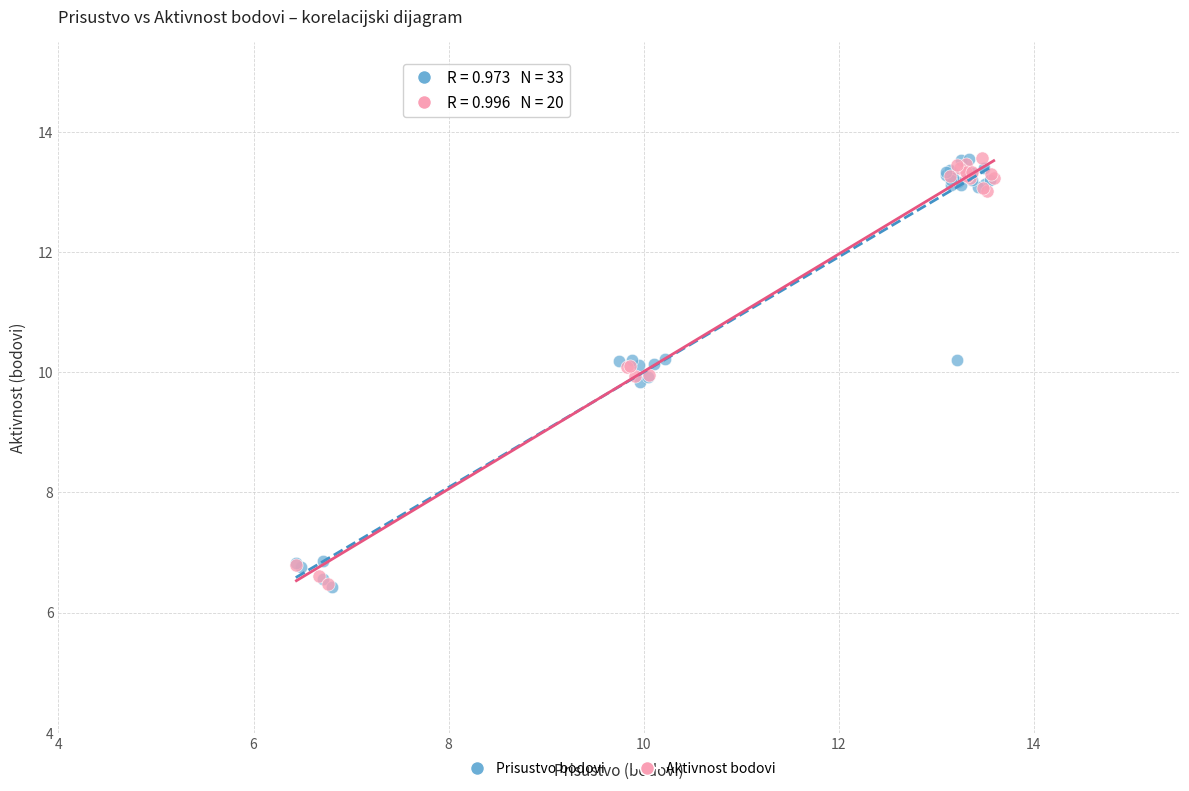

What are all the series names shown in the legend?

Prisustvo bodovi, Aktivnost bodovi